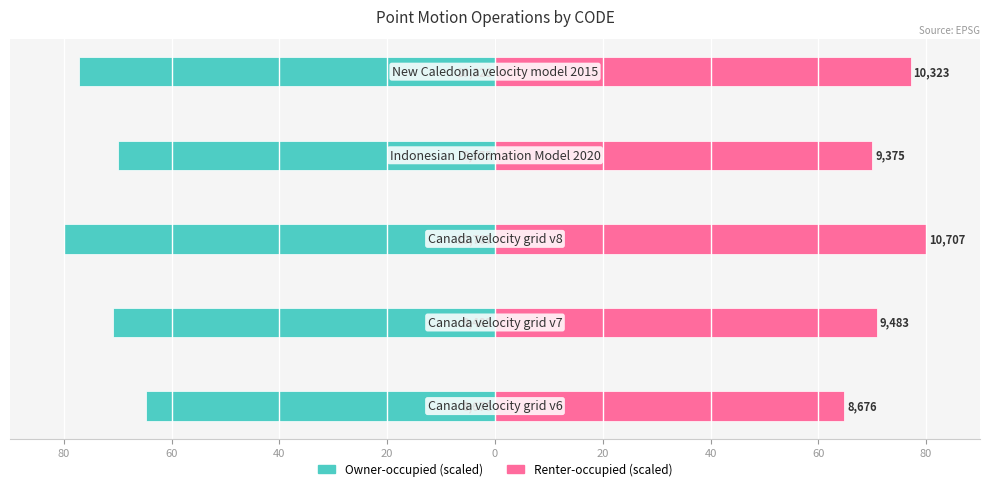

What is the value of the Right (CODE scaled) bar at the 3rd from the left?

80.0